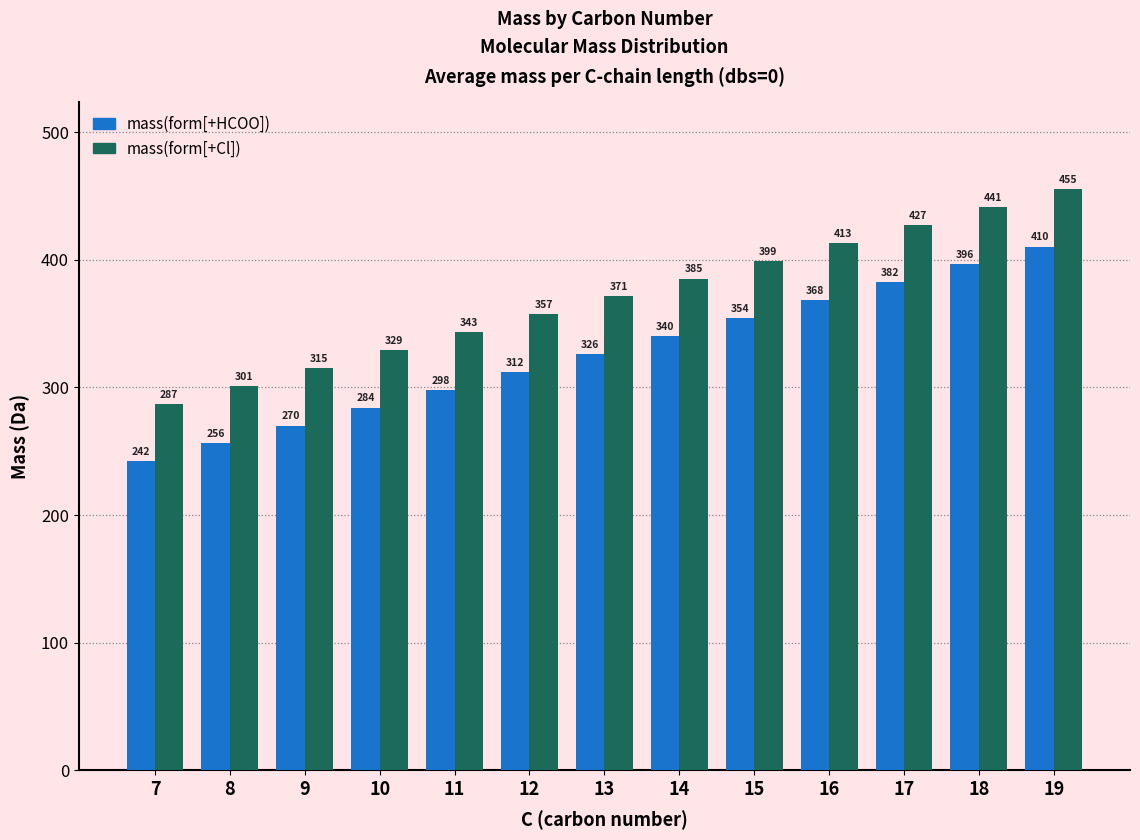

How many values in the mass(form[+Cl]) series exceed 371?

7